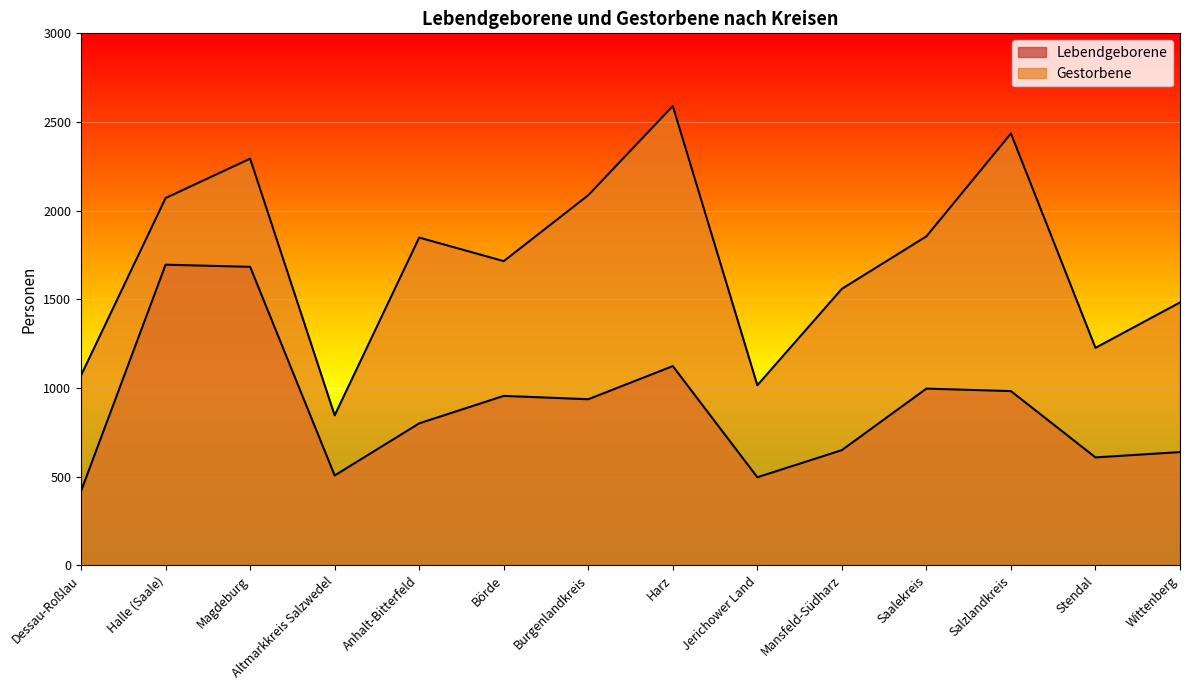

What is the label of the 6th point from the left?

Börde